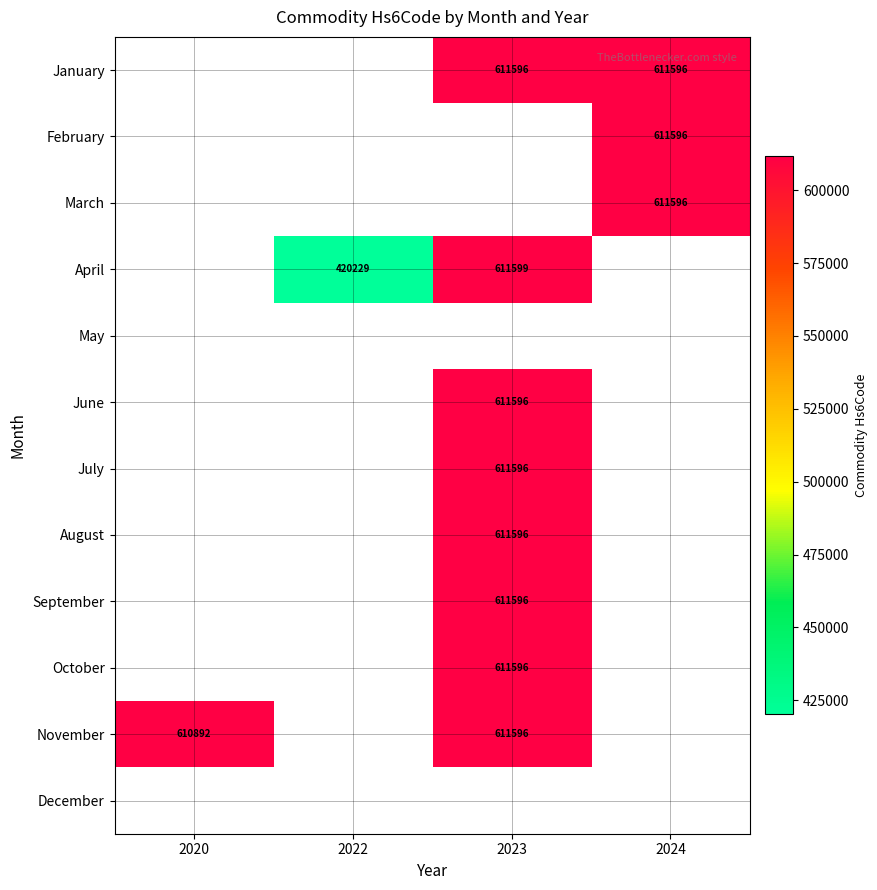

The March series shows 611596 at 2024. True or false?

True